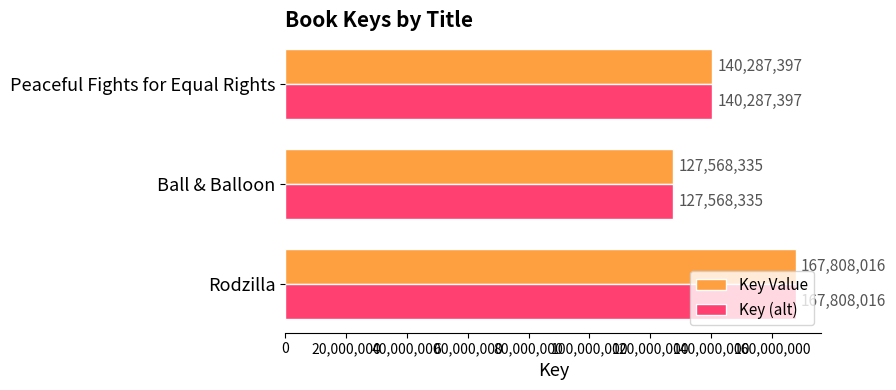

What is the average value of the Key Value series?

145221249